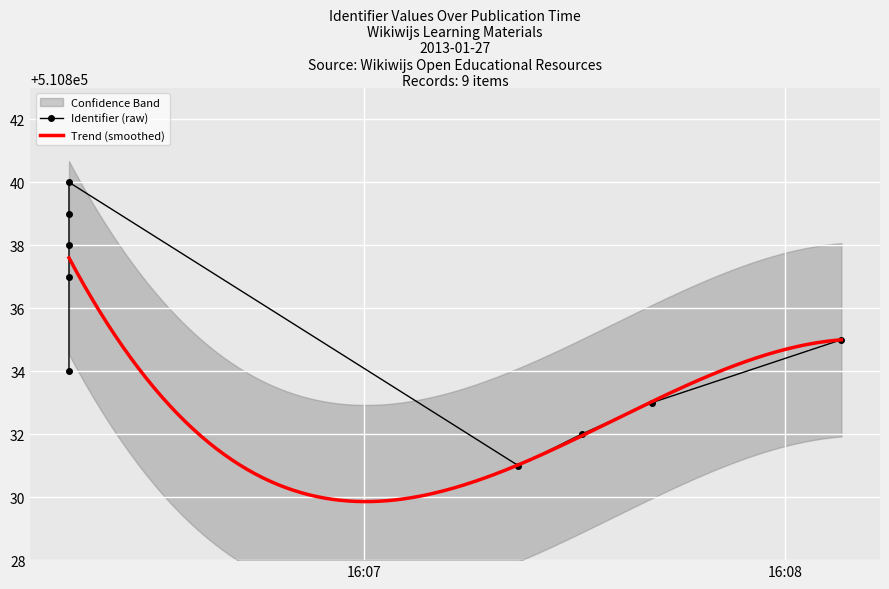

Rank the categories by value from lowest to highest.

2013-01-27 16:07:22, 2013-01-27 16:07:31, 2013-01-27 16:07:41, 2013-01-27 16:06:18, 2013-01-27 16:08:08, 2013-01-27 16:06:18, 2013-01-27 16:06:18, 2013-01-27 16:06:18, 2013-01-27 16:06:18